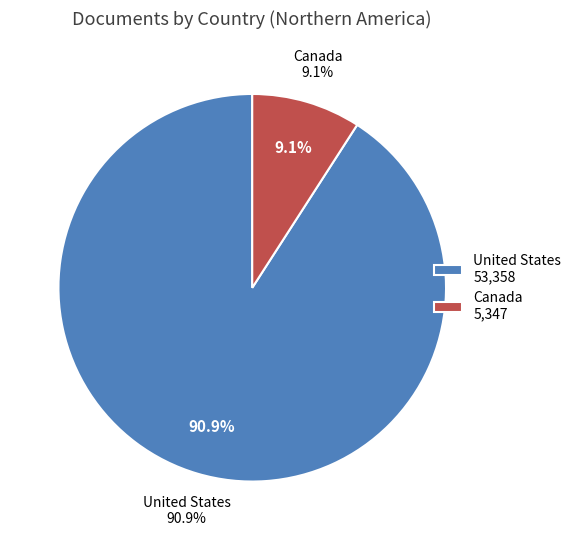

To the nearest percent, what is the average slice percentage?

50%